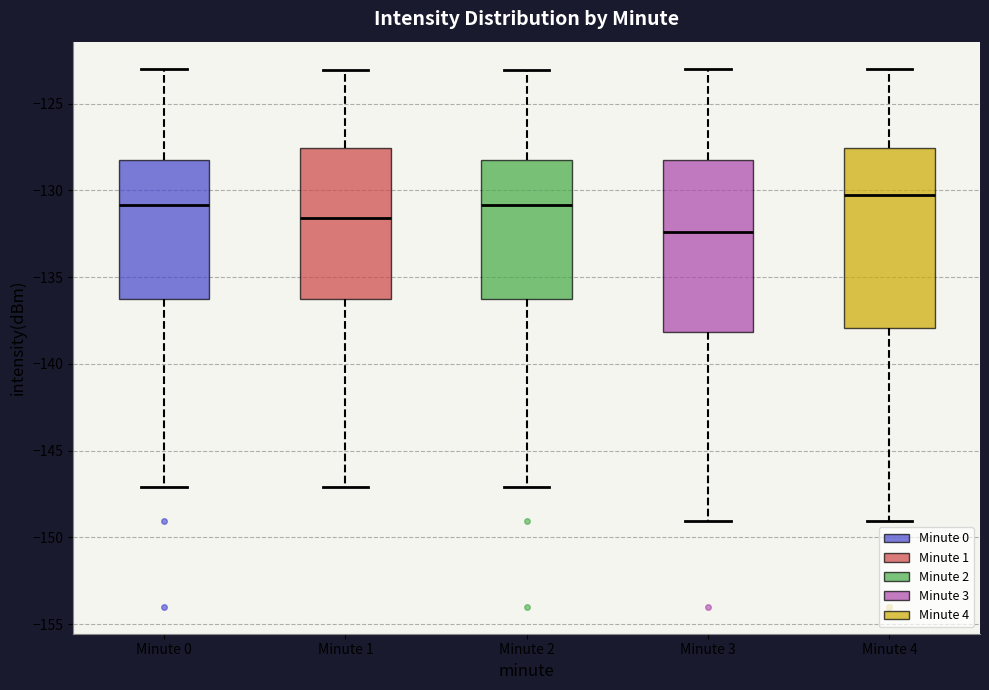

Reading left to right, read every box against the y-axis: the position of its median line, the range the box covers, and the ends of its whiskers. The values are not printed on the chart, so give them approximately, as read against the axis.

Minute 0: median -131.0, box -136.0 to -128.0, whiskers -147.0 to -123.0
Minute 1: median -131.5, box -136.0 to -127.5, whiskers -147.0 to -123.0
Minute 2: median -131.0, box -136.0 to -128.0, whiskers -147.0 to -123.0
Minute 3: median -132.5, box -138.0 to -128.0, whiskers -149.0 to -123.0
Minute 4: median -130.5, box -138.0 to -127.5, whiskers -149.0 to -123.0